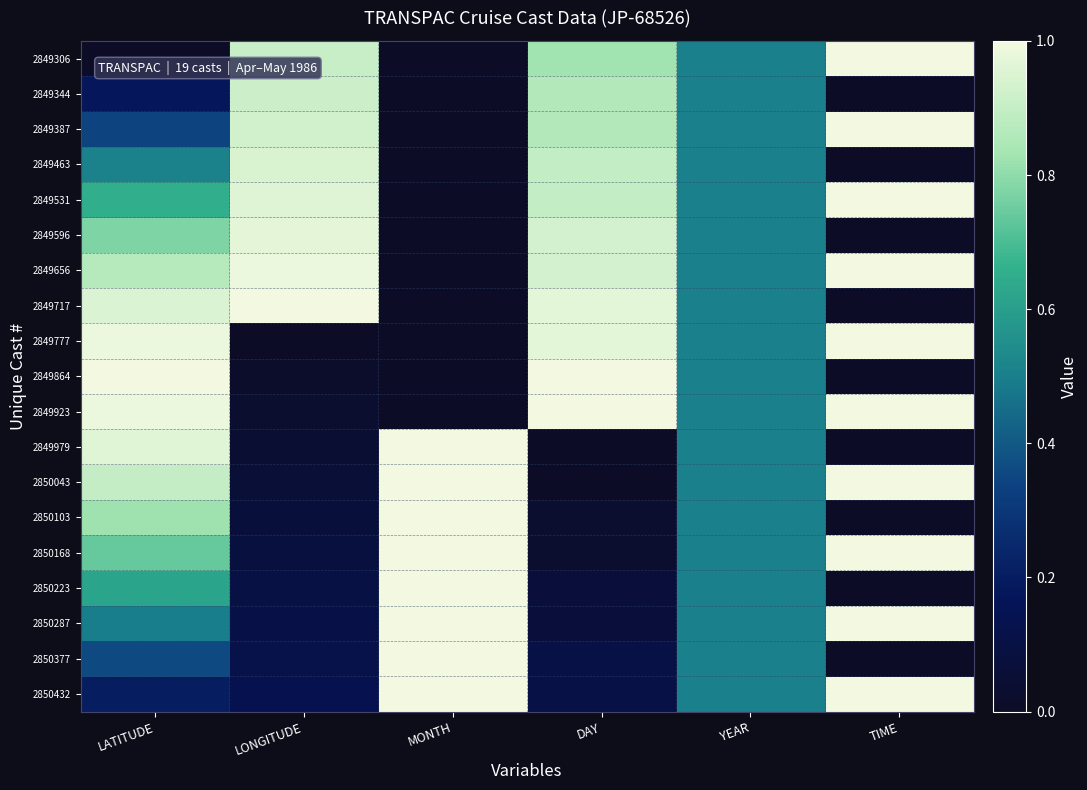

Between DAY and MONTH, which is larger?

DAY